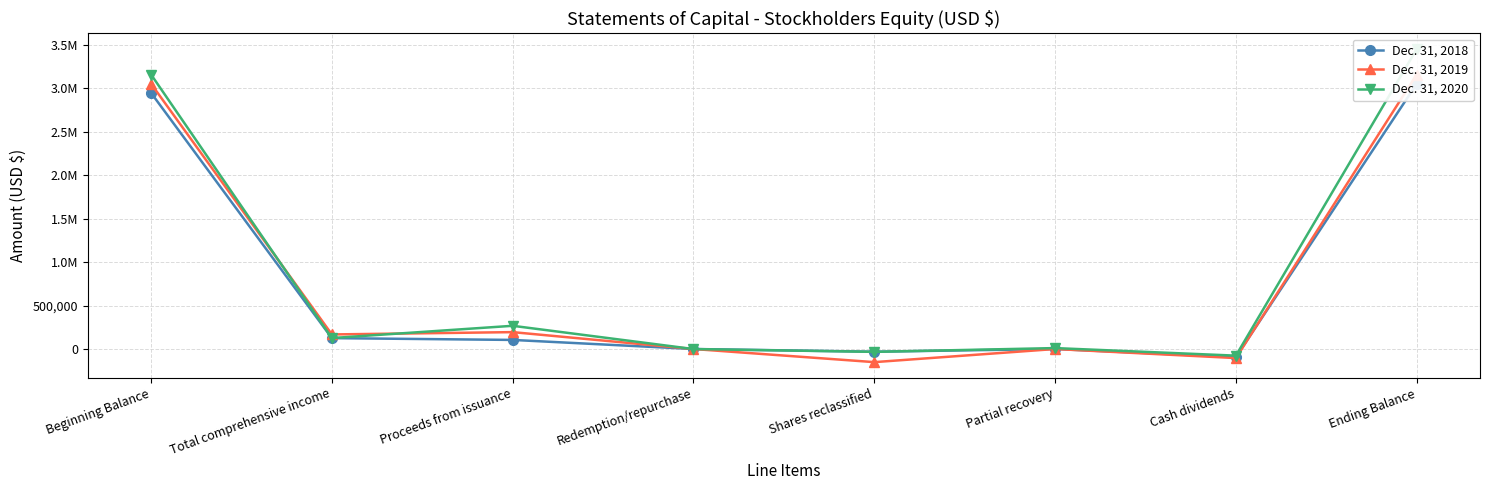

True or false: Dec. 31, 2019 has a value of 0 at Redemption/repurchase.

True